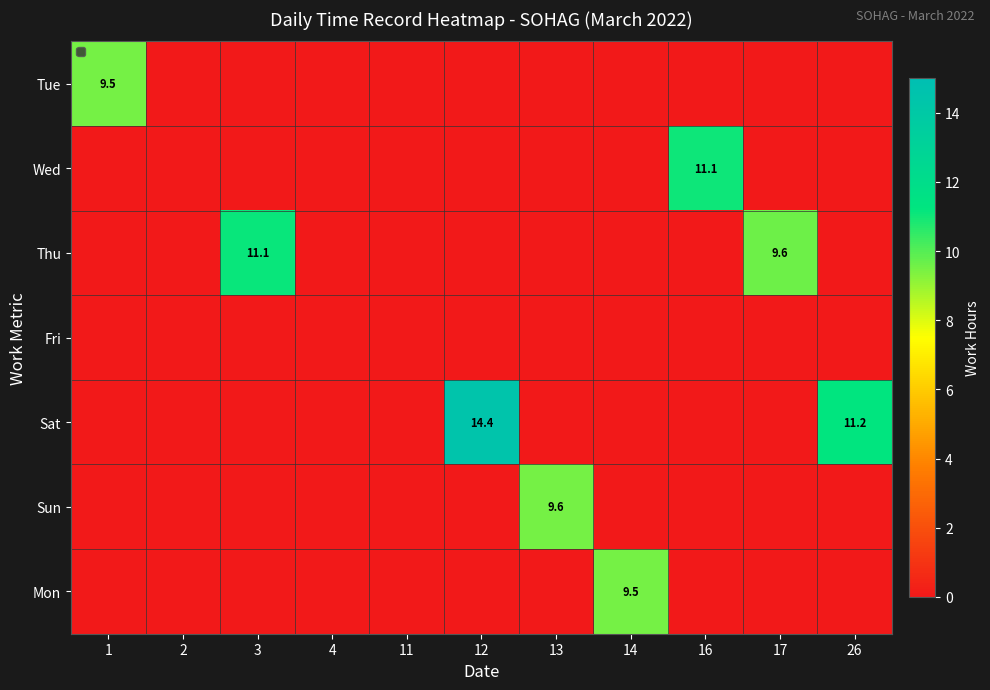

What is the average value of the Sat series?

2.3